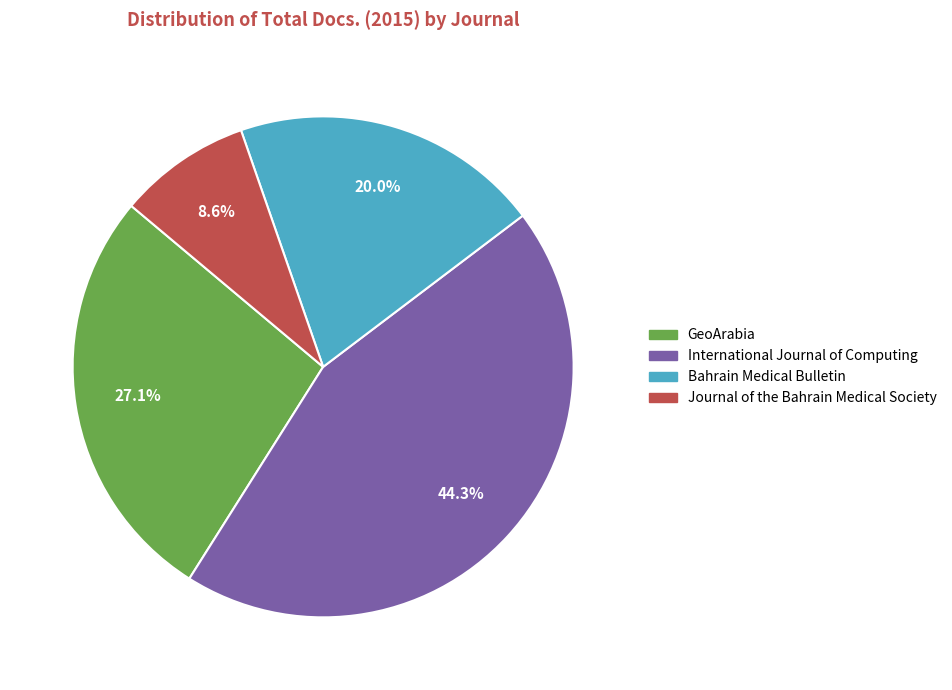

Is it true that International Journal of Computing is 44% of the pie?

True